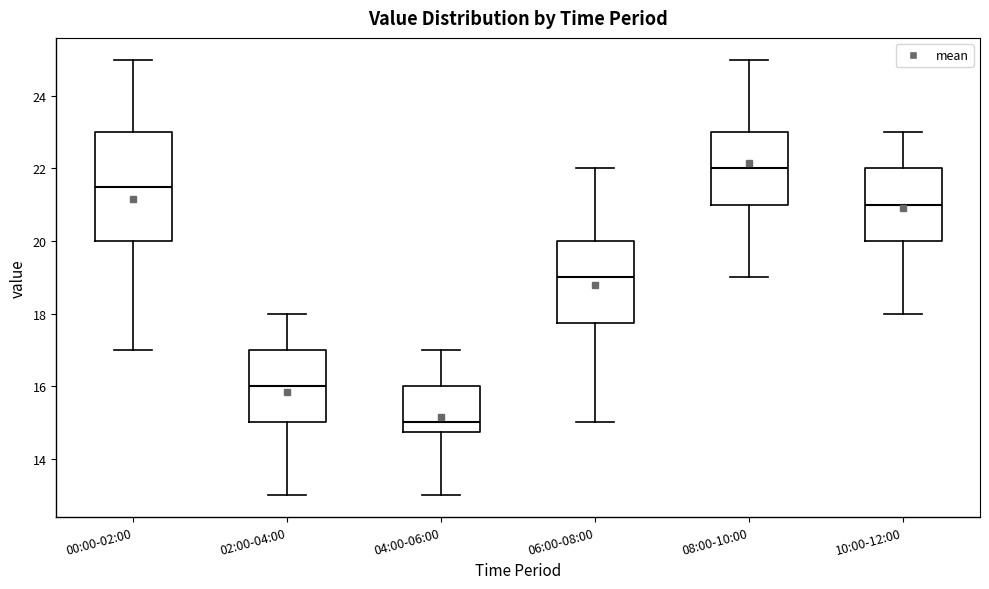

Which box is the tallest, from its lower edge to its upper edge?

00:00-02:00